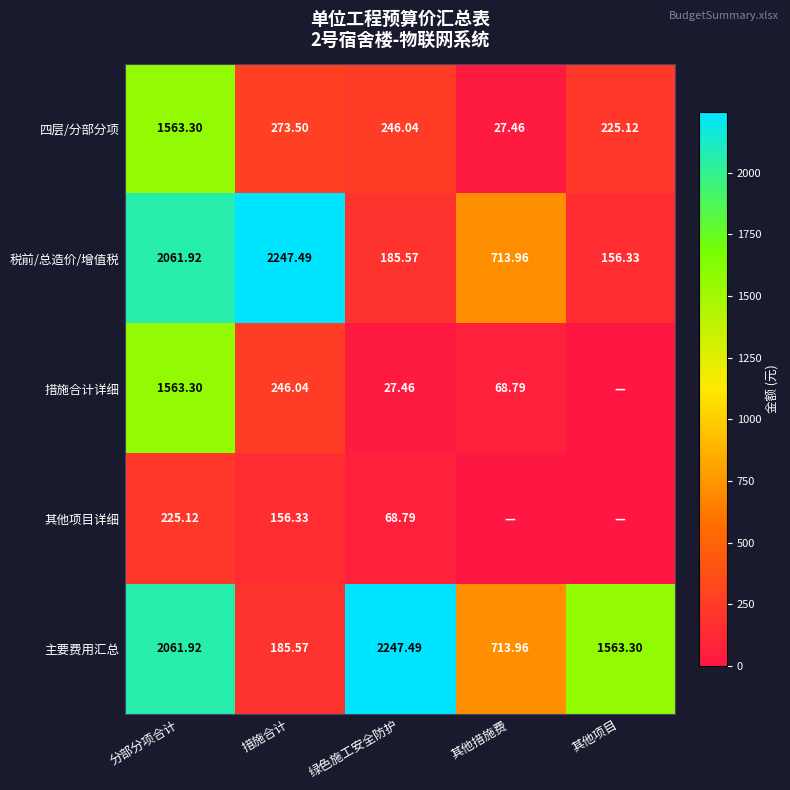

Which category has the highest value across all series?

措施合计